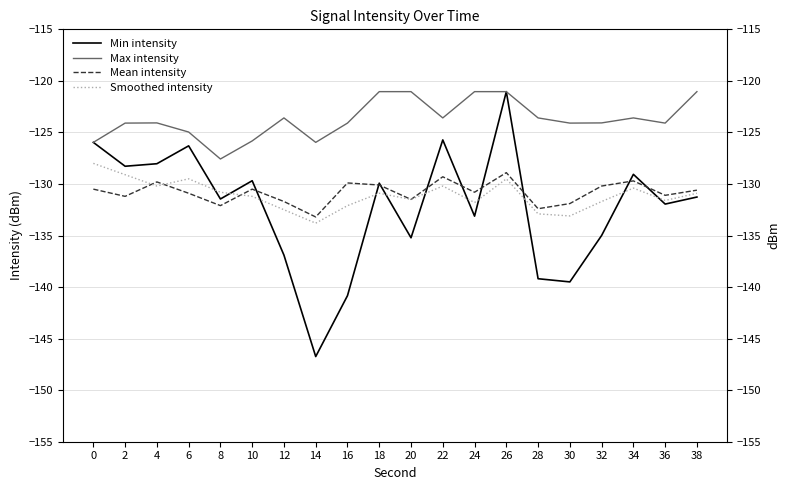

How many times do Min intensity and Smoothed intensity cross each other?

11